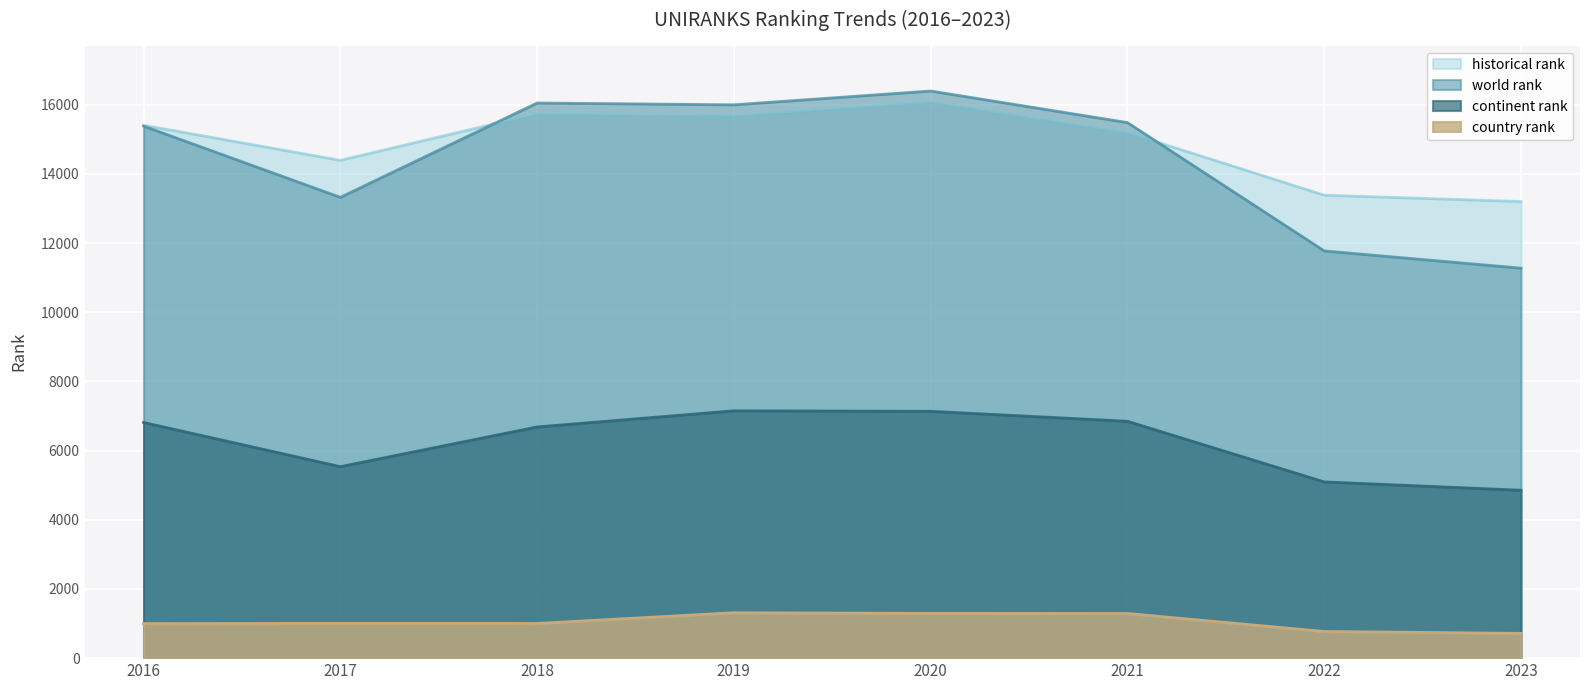

At 2017, list the series in order from largest to smallest.

historical rank, world rank, continent rank, country rank